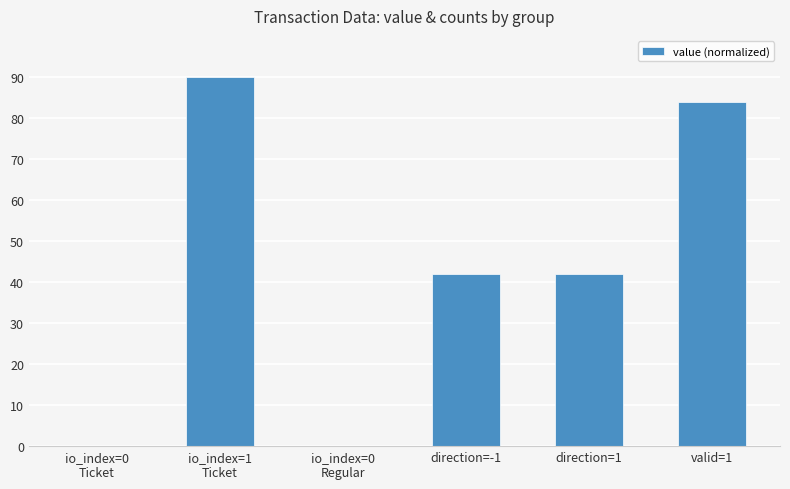

Are the bars horizontal?

No